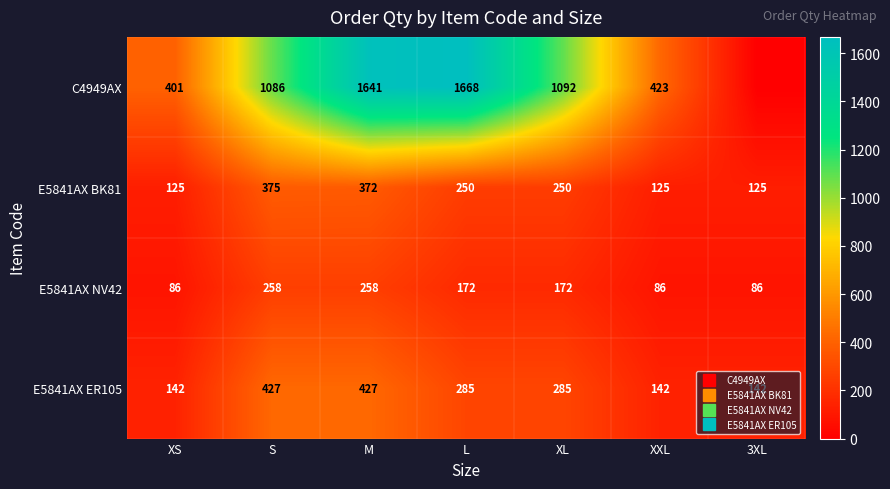

Is the value of E5841AX BK81 at L greater than the value of E5841AX ER105 at XL?

No